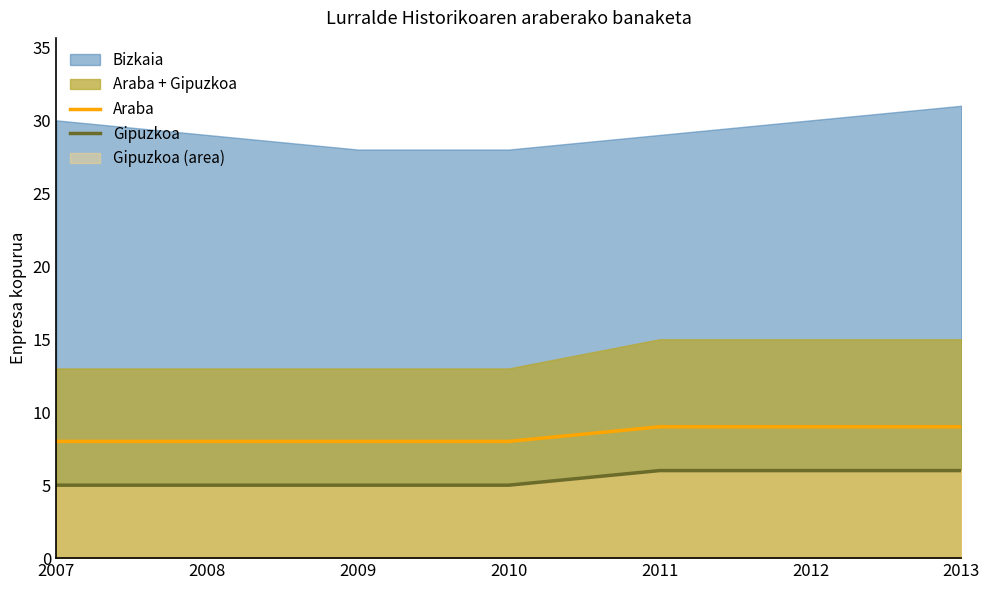

Which series has the largest total across all categories?

Araba